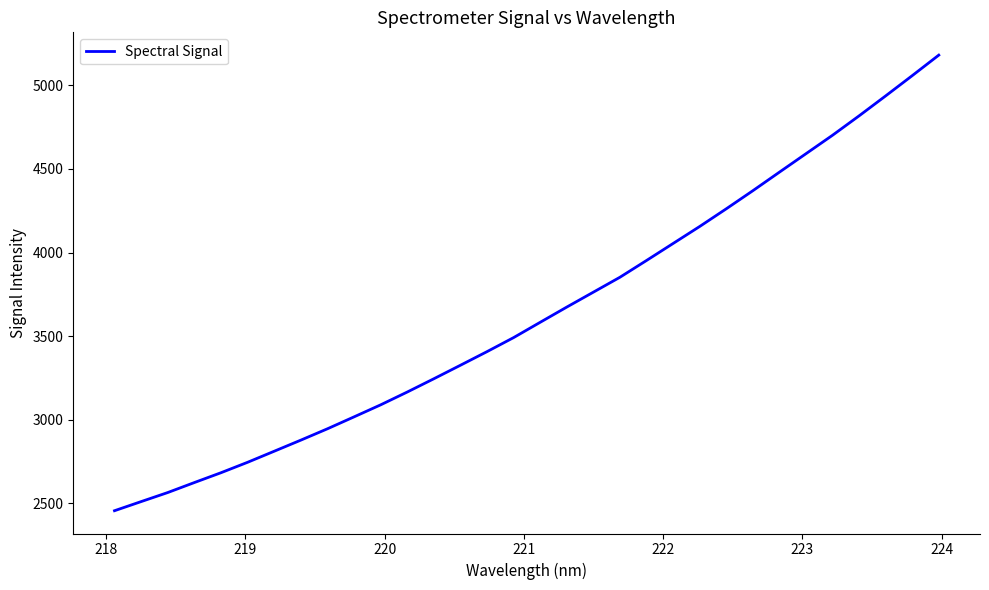

What is the difference between the maximum and minimum values?

2724.3